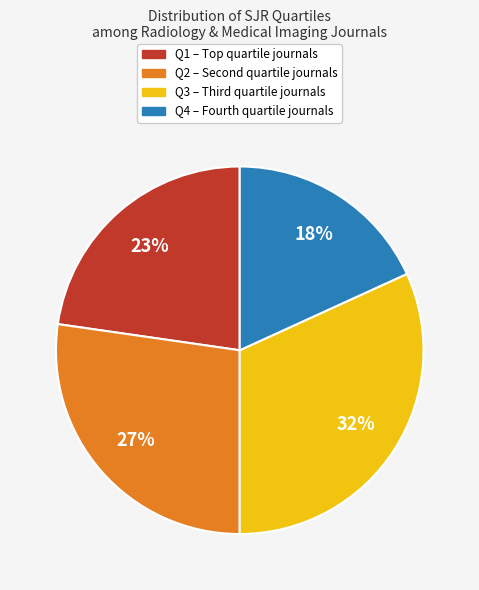

Which category has the smallest portion of the pie?

Q4